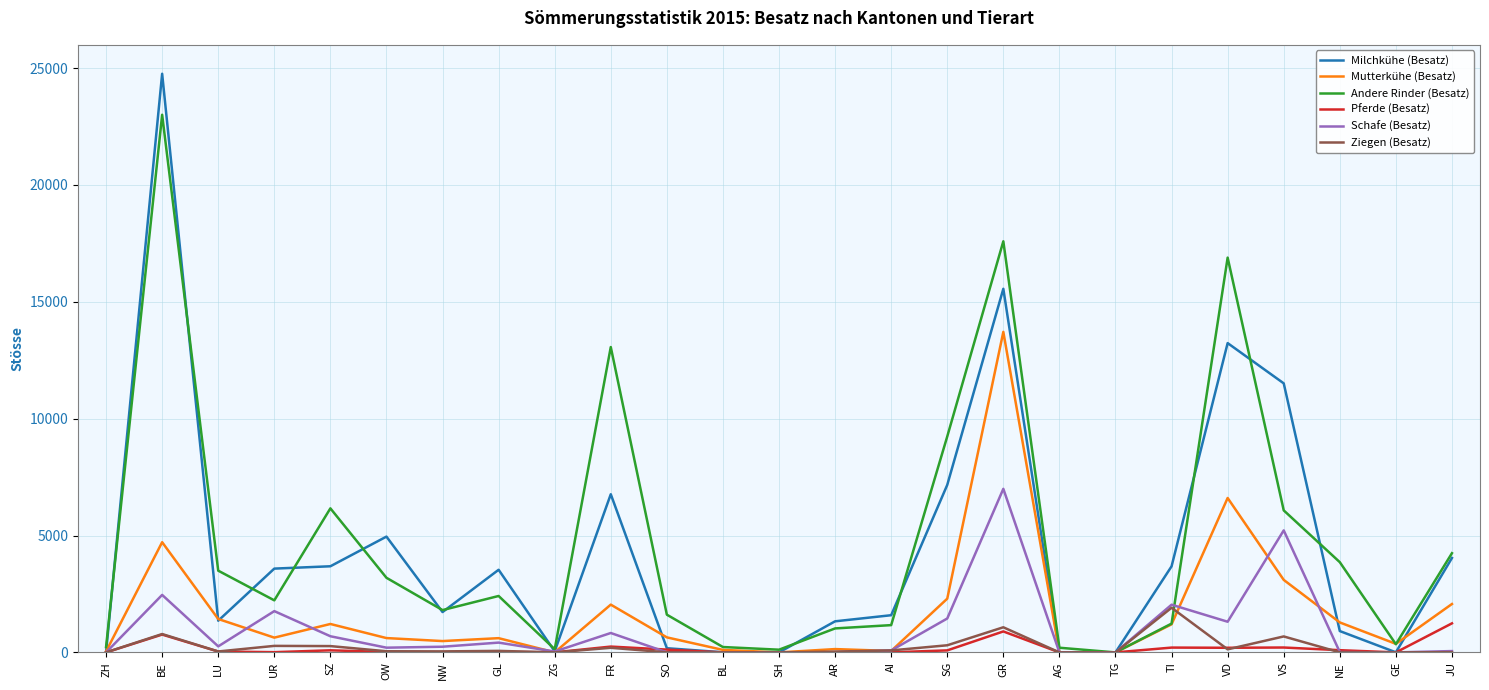

Count the number of data series in this chart.

6